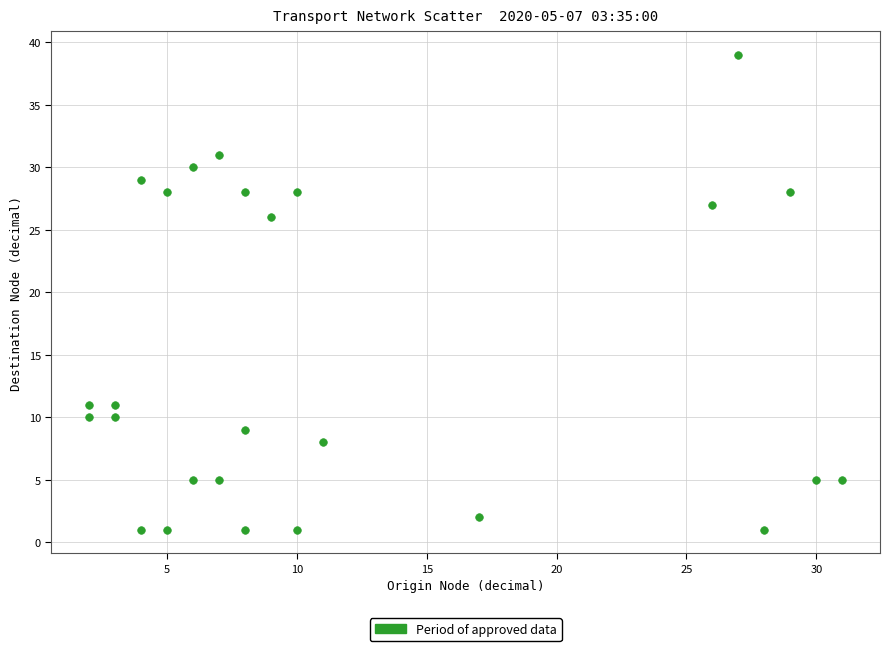

What Y value in the scatter plot is closest to 20?

26